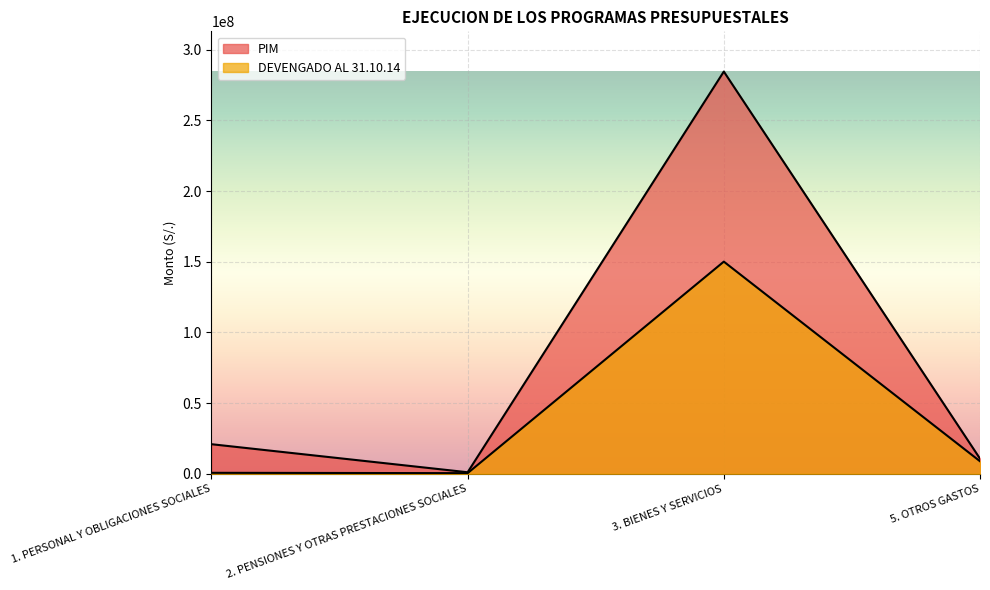

How many lines are shown in the chart?

2